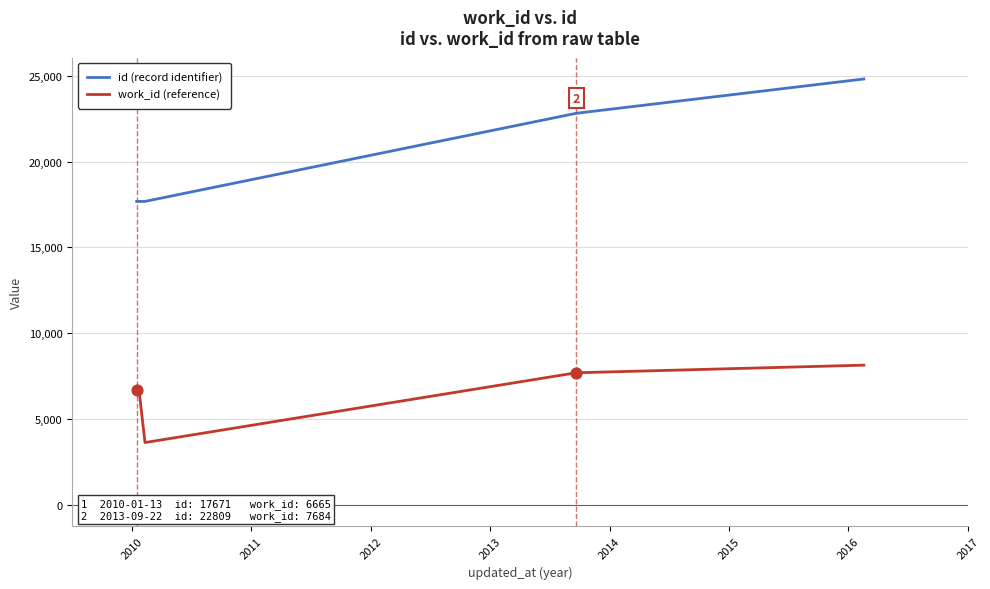

What is the smallest value displayed?

3617